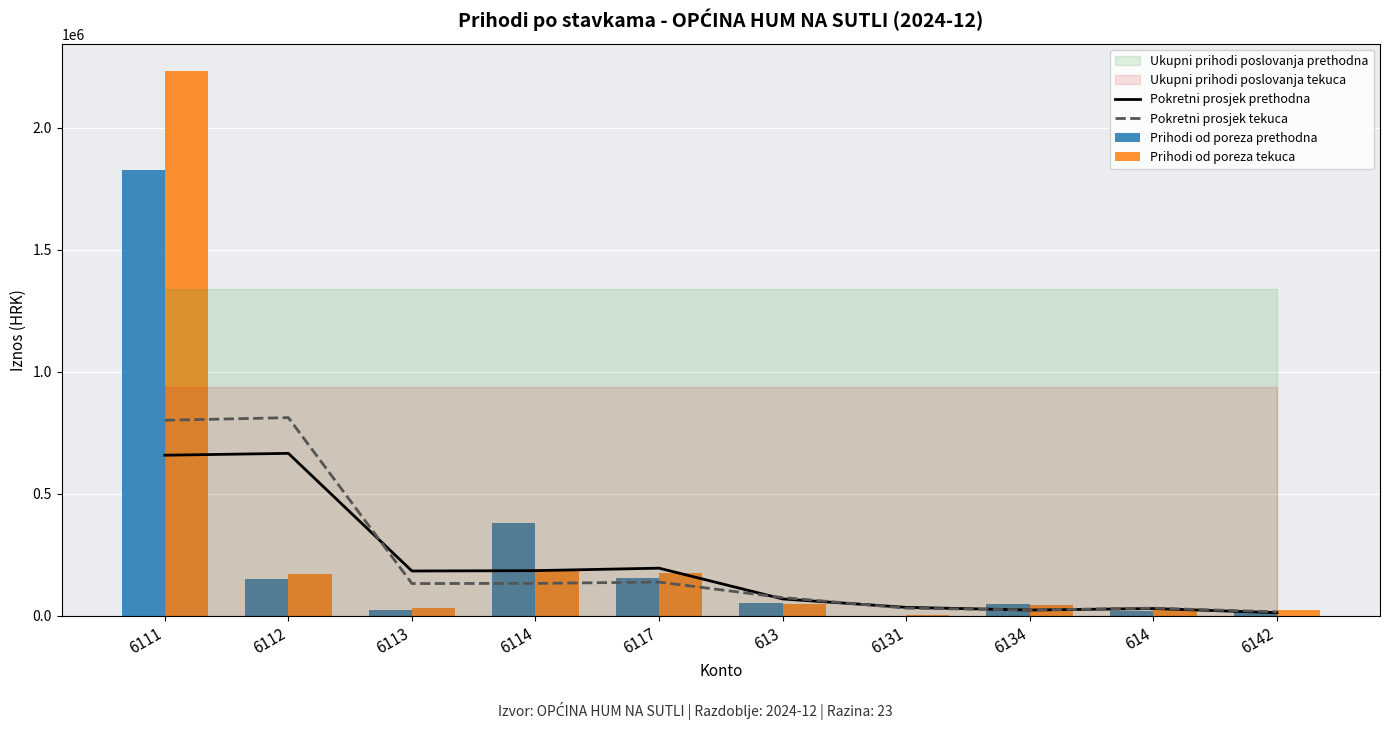

How many groups of bars are there?

10